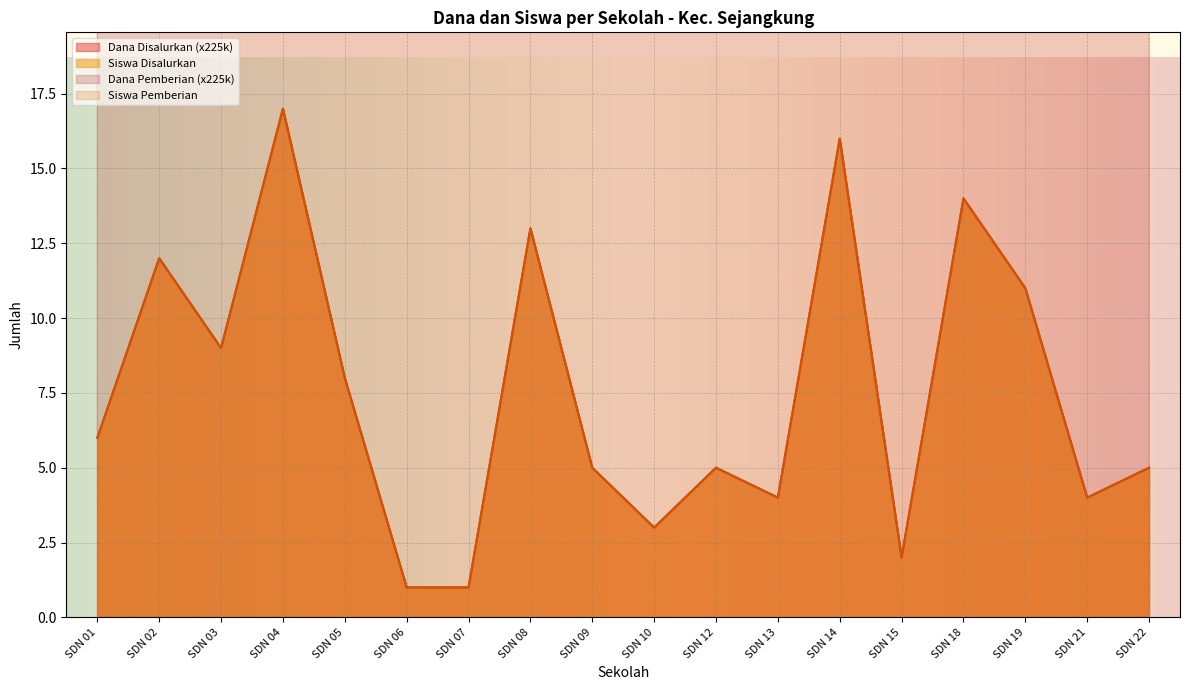

Is it true that Dana Disalurkan equals 8 at SDN 12?

False